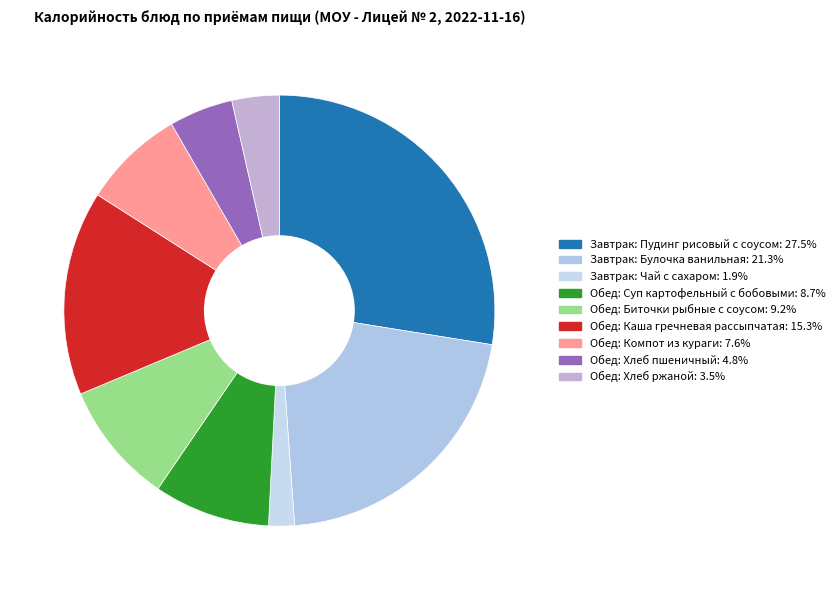

What percentage is the Обед: Каша гречневая рассыпчатая slice, to the nearest percent?

15%